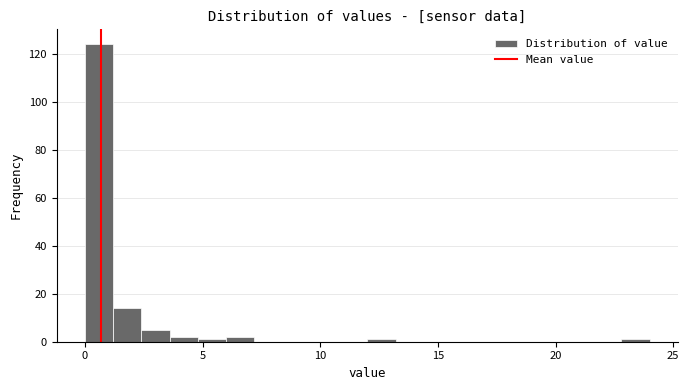

Around what value on the x-axis is the tallest bar? Give the approximate position of its centre, as read against the axis.

0.5